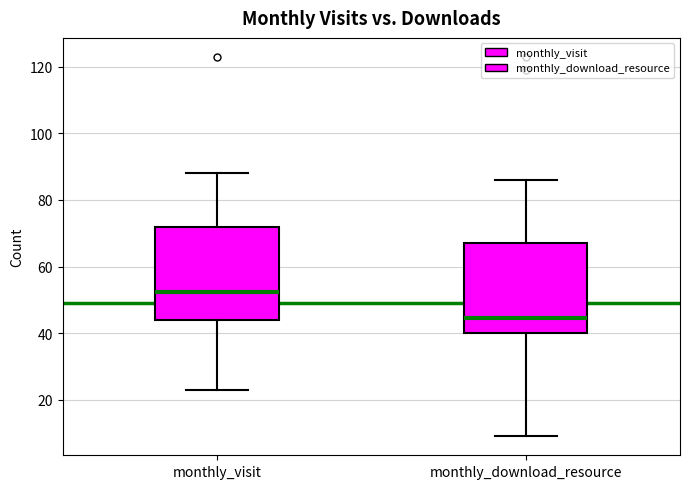

Reading left to right, read every box against the y-axis: the position of its median line, the range the box covers, and the ends of its whiskers. The values are not printed on the chart, so give them approximately, as read against the axis.

monthly_visit: median 52, box 44 to 72, whiskers 24 to 88
monthly_download_resource: median 44, box 40 to 68, whiskers 10 to 86